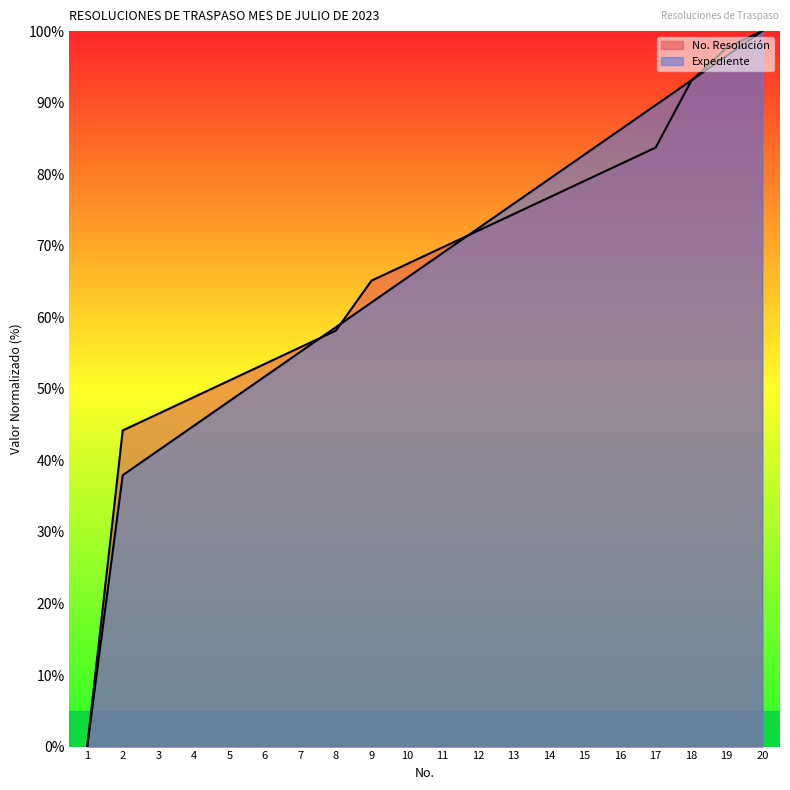

What is the difference between the No. Resolución values at 19 and 16?

16.3